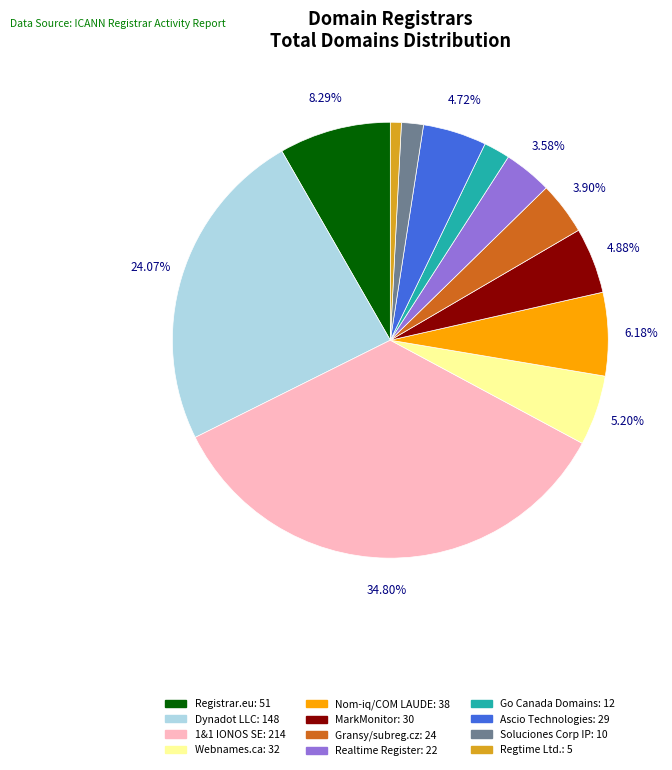

Is there any slice that represents more than half of the pie?

No